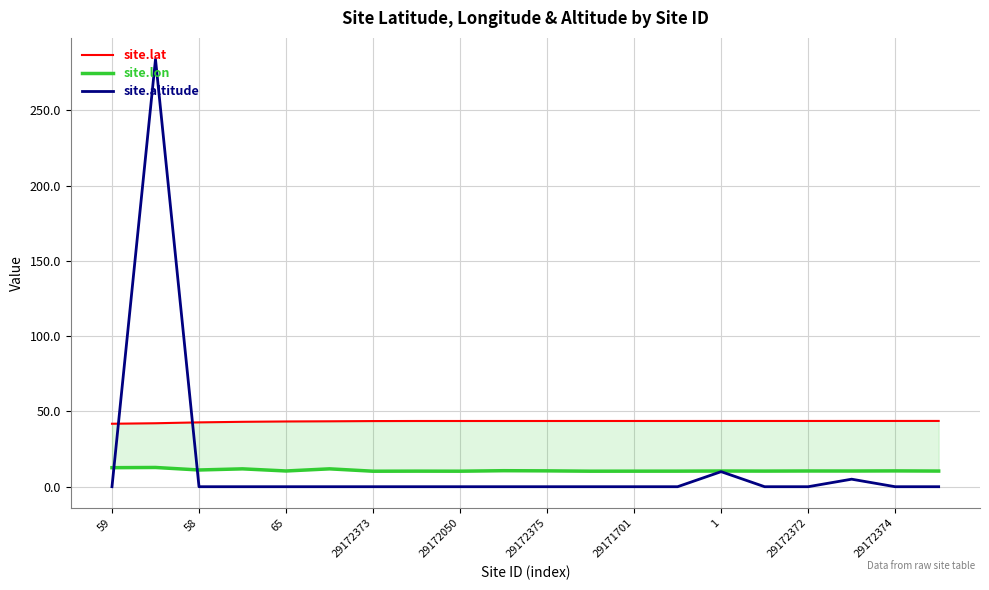

What is the maximum value for site.altitude?

284